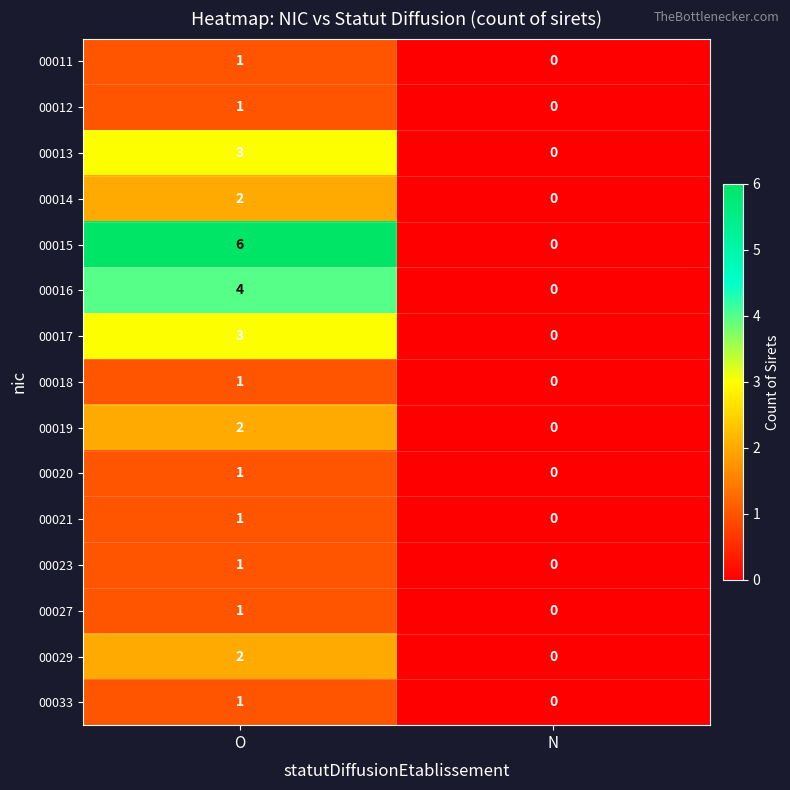

List the labels in order of 00020 value, smallest first.

N, O